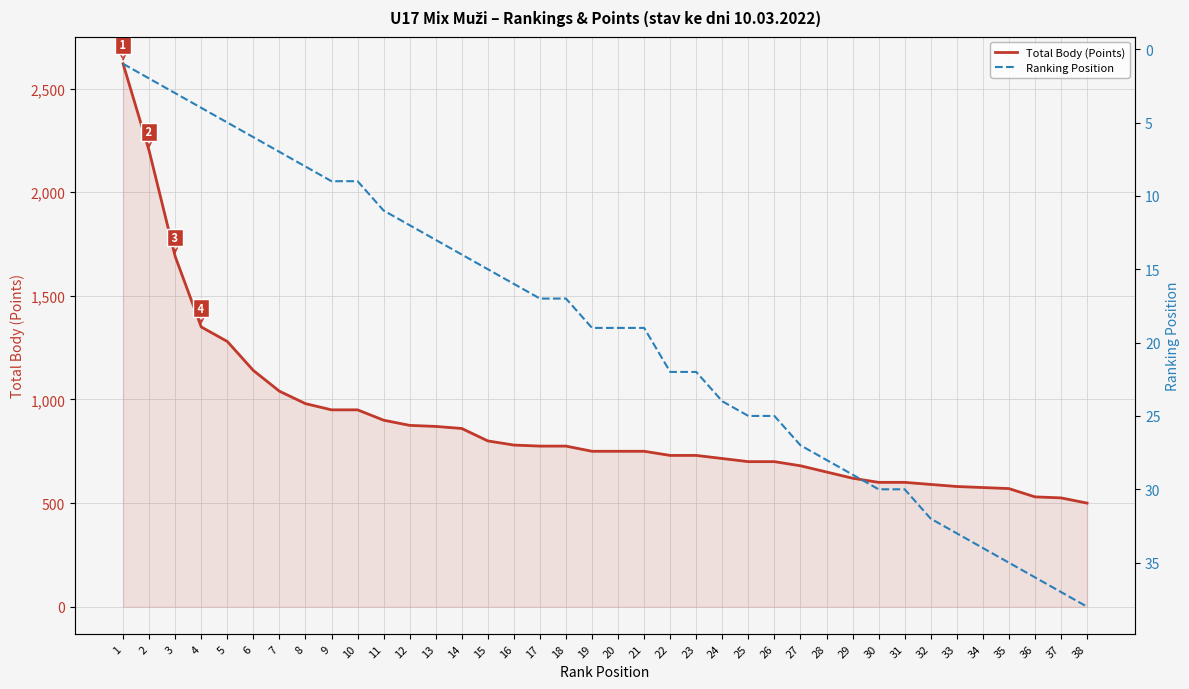

What is the value of the Total Body (Points) point at the 26th from the left?

700